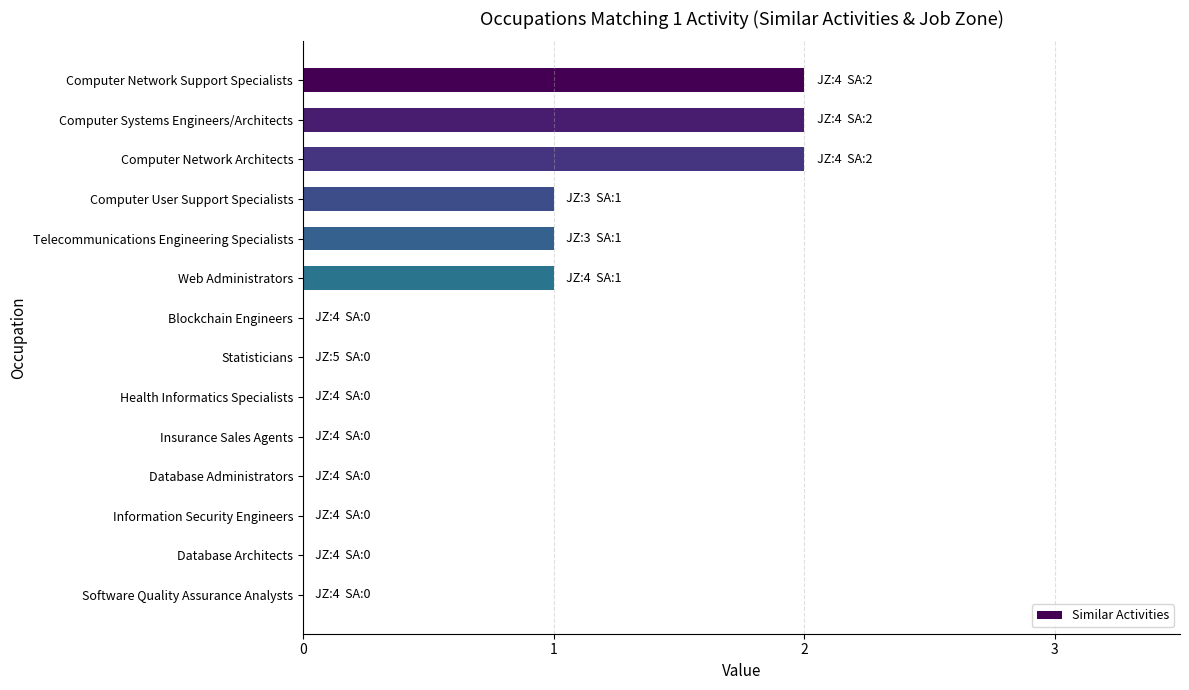

What is the sum of all values?

9